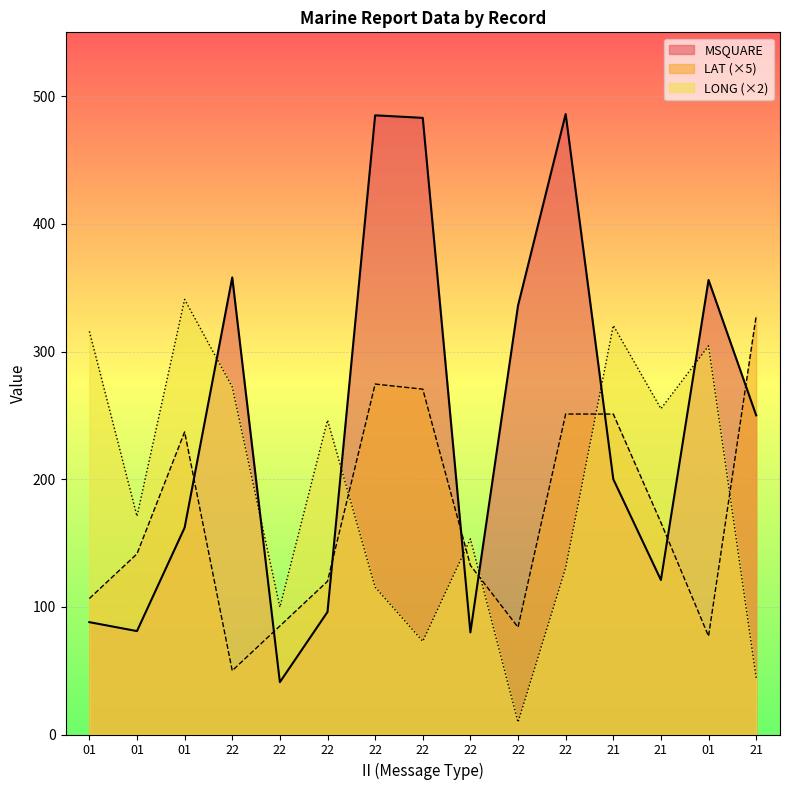

True or false: LONG has more than 1 interior local peaks.

True